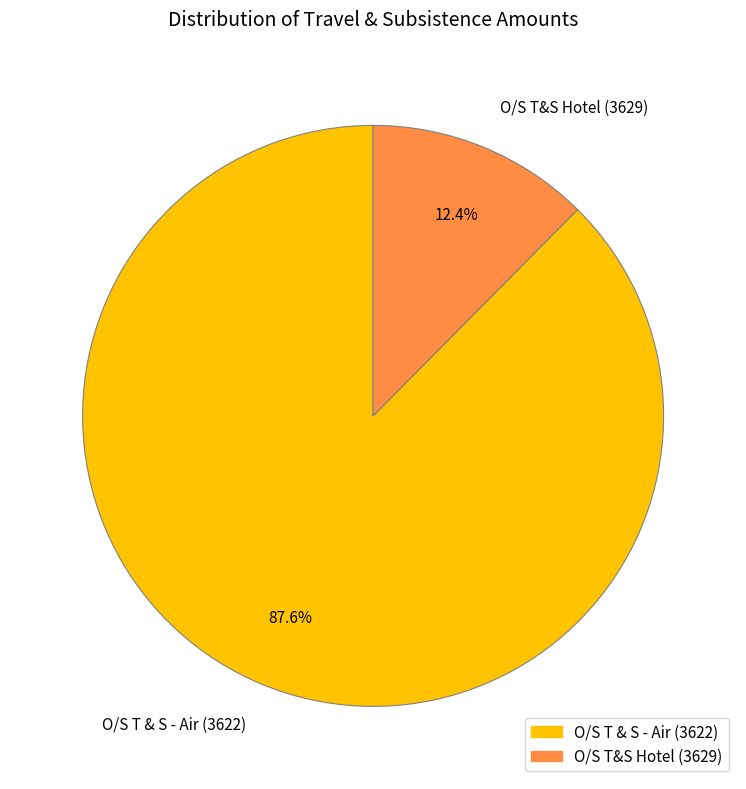

Which has a higher value, O/S T & S - Air (3622) or O/S T&S Hotel (3629)?

O/S T & S - Air (3622)